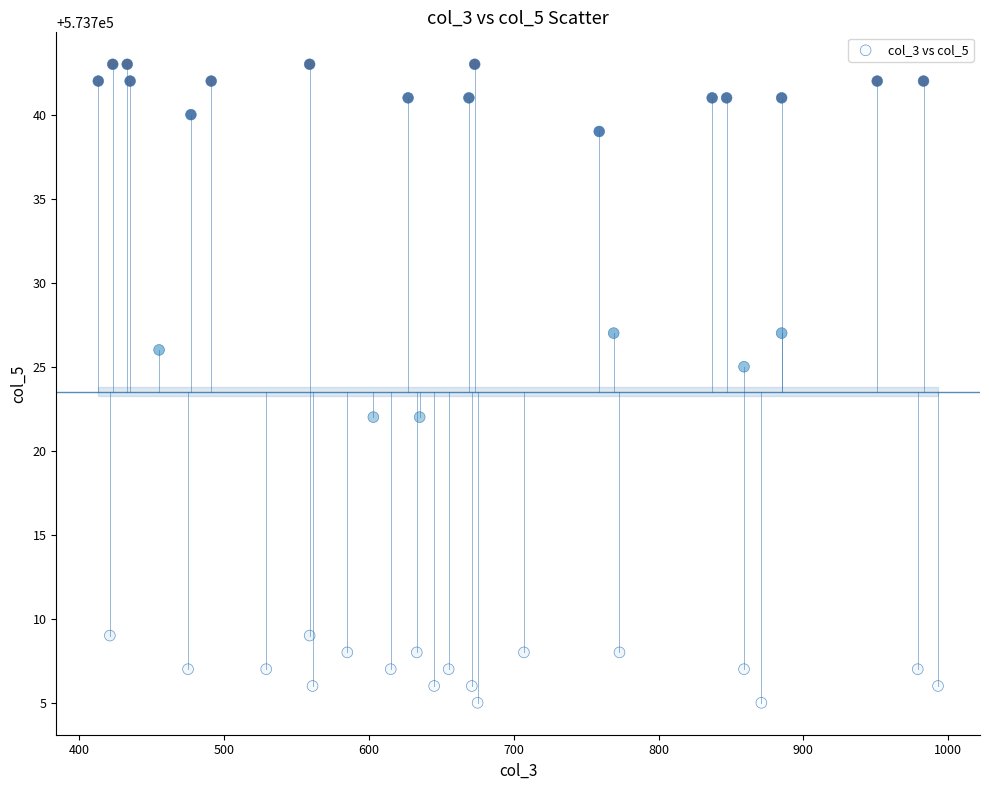

What Y value in the scatter plot is closest to 573724?

573725